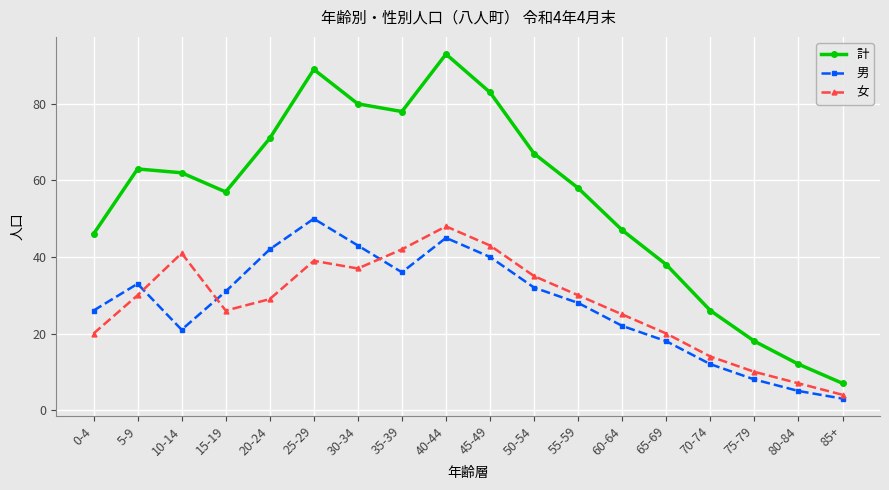

What is the label of the 5th point from the right?

65-69